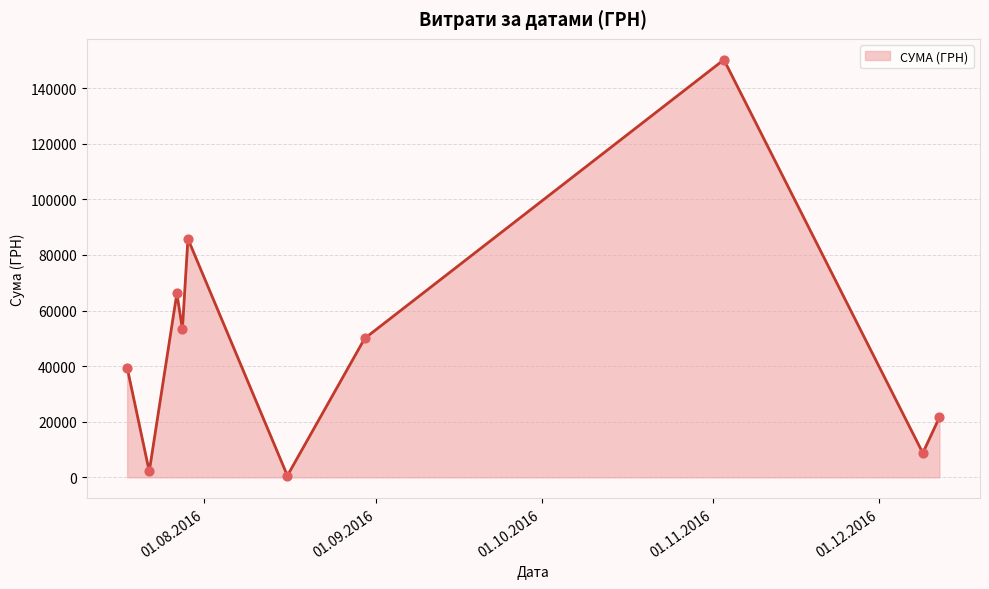

What is the greatest value displayed?

150216.7